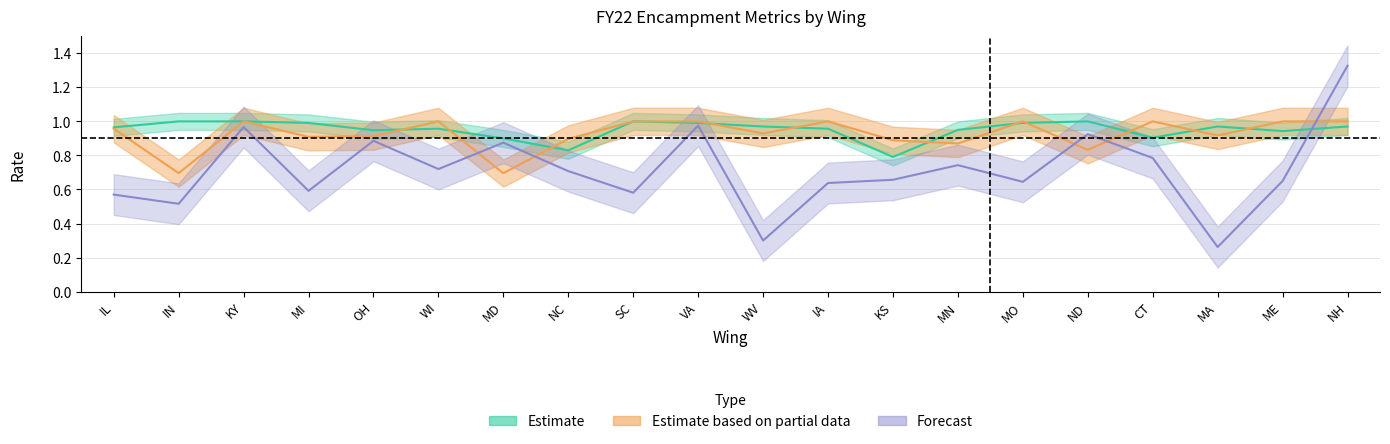

Where do Capacity Util and Curric % first cross each other?

ME and NH